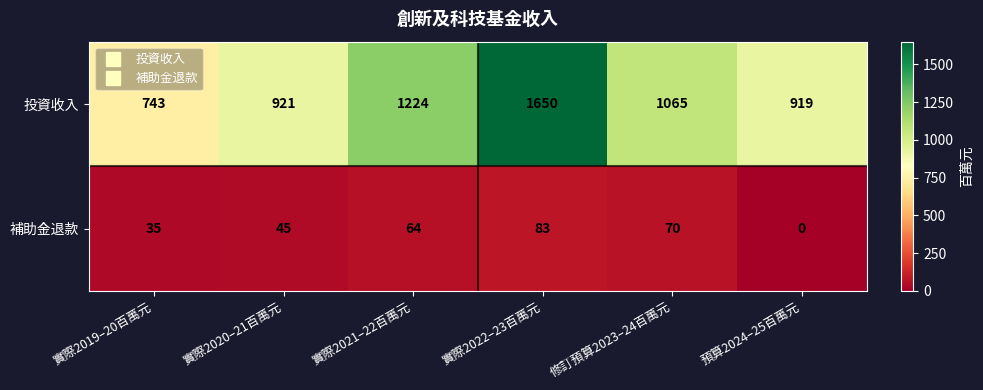

How many data points does each series have?

6